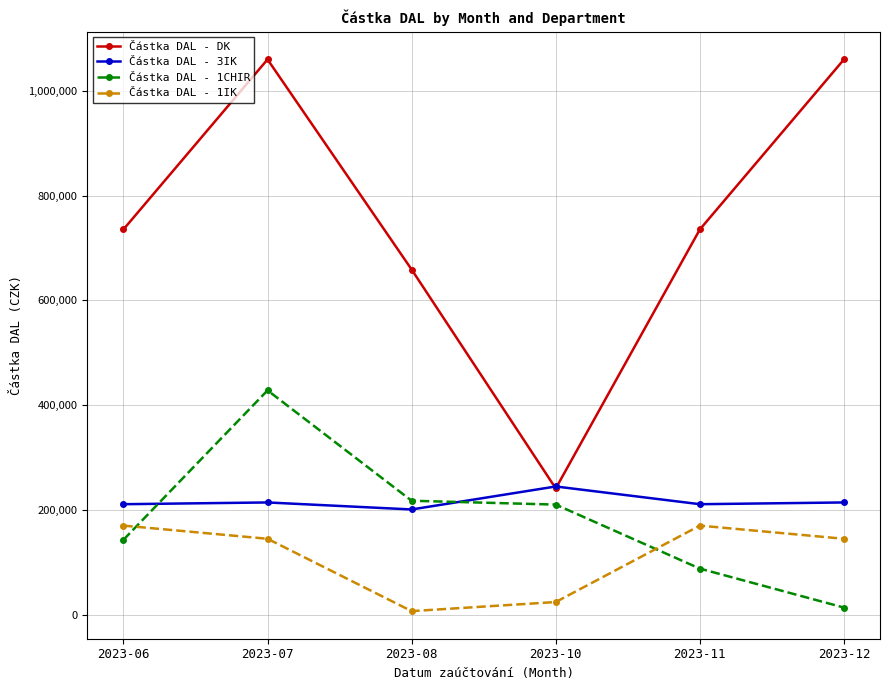

Rank the series at 2023-08 from highest to lowest value.

Částka DAL - DK, Částka DAL - 1CHIR, Částka DAL - 3IK, Částka DAL - 1IK